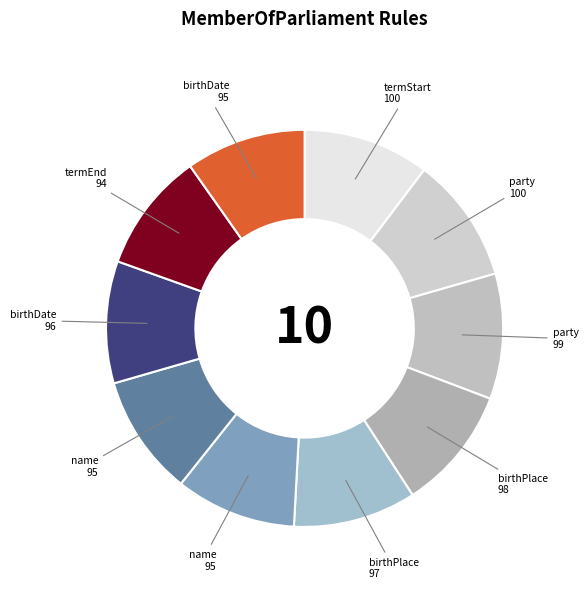

Rank the categories by value from highest to lowest.

dbp:termStart, dbp:party, dbo:party, dbp:birthPlace, dbo:birthPlace, dbp:birthDate, dbp:name, foaf:name, dbo:birthDate, dbp:termEnd